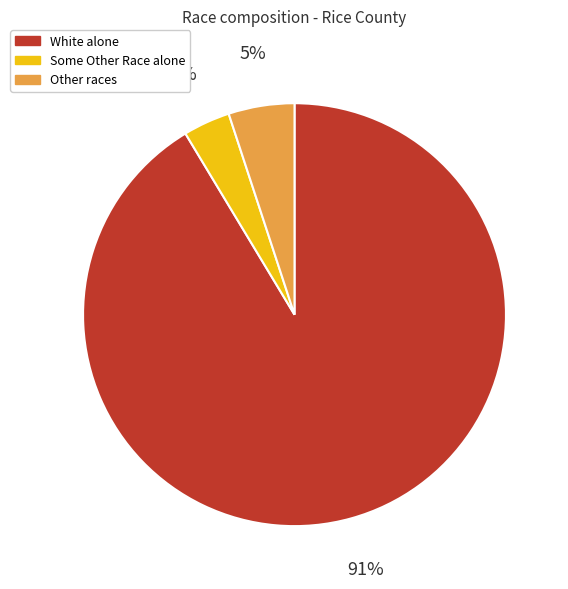

Rank the categories by value from lowest to highest.

Some Other Race alone, Other races, White alone